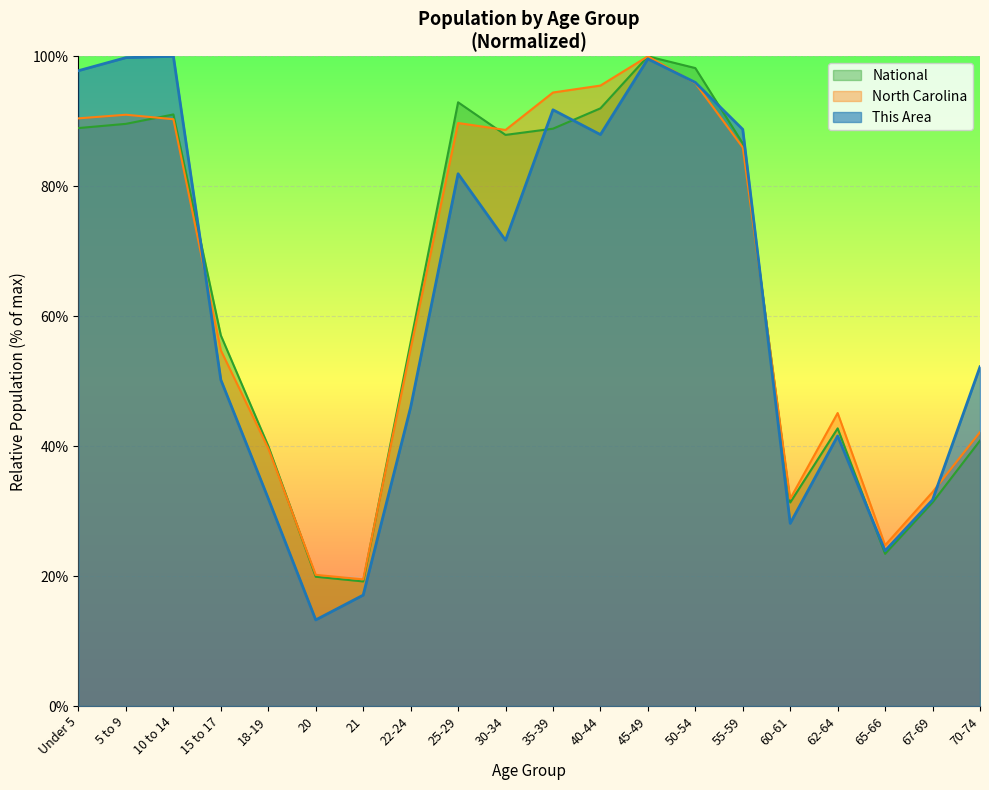

Reading left to right, extract all data points from this chart.

This Area: Under 5=97.8	5 to 9=99.8	10 to 14=100.0	15 to 17=50.2	18-19=31.9	20=13.3	21=17.1	22-24=46.0	25-29=81.9	30-34=71.7	35-39=91.8	40-44=88.0	45-49=99.6	50-54=96.0	55-59=88.8	60-61=28.1	62-64=41.6	65-66=23.9	67-69=31.7	70-74=52.2
North Carolina: Under 5=90.5	5 to 9=91.0	10 to 14=90.3	15 to 17=54.7	18-19=39.6	20=20.2	21=19.5	22-24=55.0	25-29=89.7	30-34=88.7	35-39=94.4	40-44=95.5	45-49=100.0	50-54=95.9	55-59=86.0	60-61=31.9	62-64=45.1	65-66=24.7	67-69=32.9	70-74=42.2
National: Under 5=89.0	5 to 9=89.6	10 to 14=91.1	15 to 17=57.0	18-19=40.0	20=19.9	21=19.2	22-24=56.0	25-29=92.9	30-34=87.9	35-39=88.9	40-44=92.0	45-49=100.0	50-54=98.2	55-59=86.6	60-61=31.3	62-64=42.7	65-66=23.4	67-69=31.3	70-74=40.9